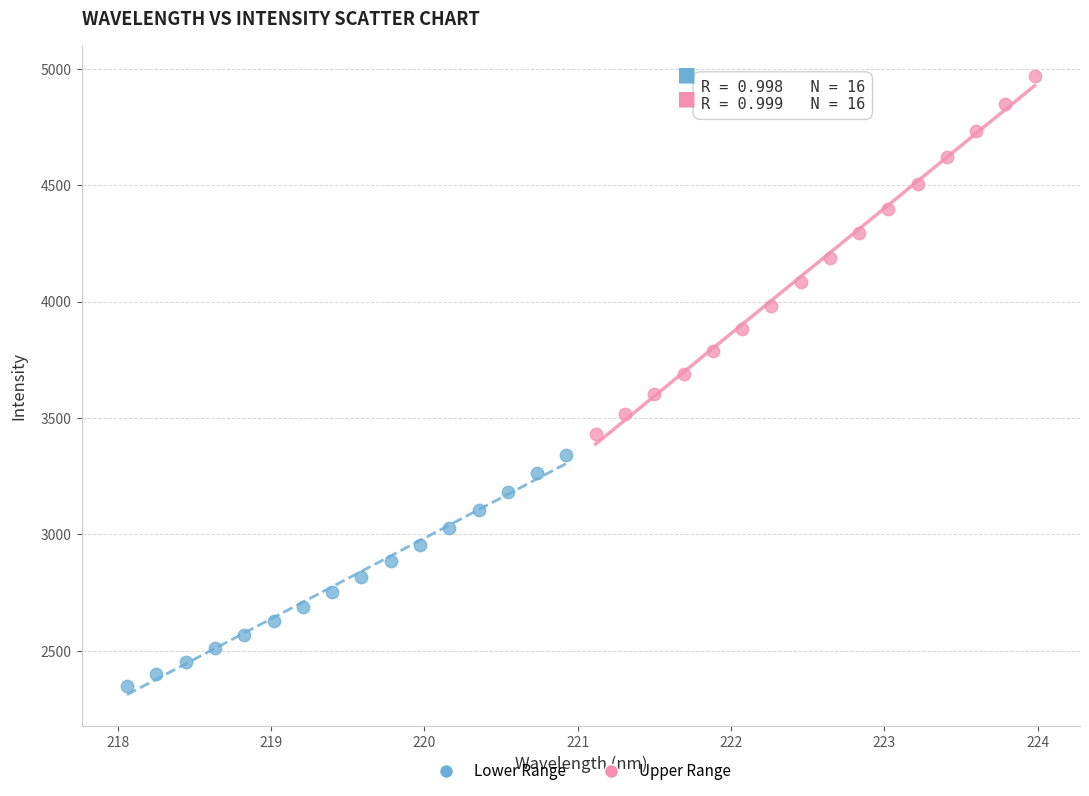

Which series contains the lowest Y value?

Lower Range